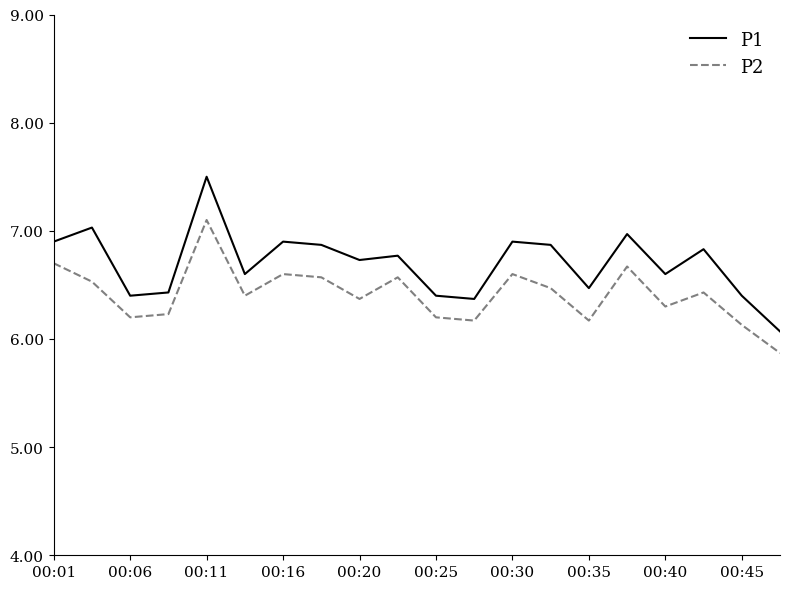

What is the lowest value of the P2 series?

5.9